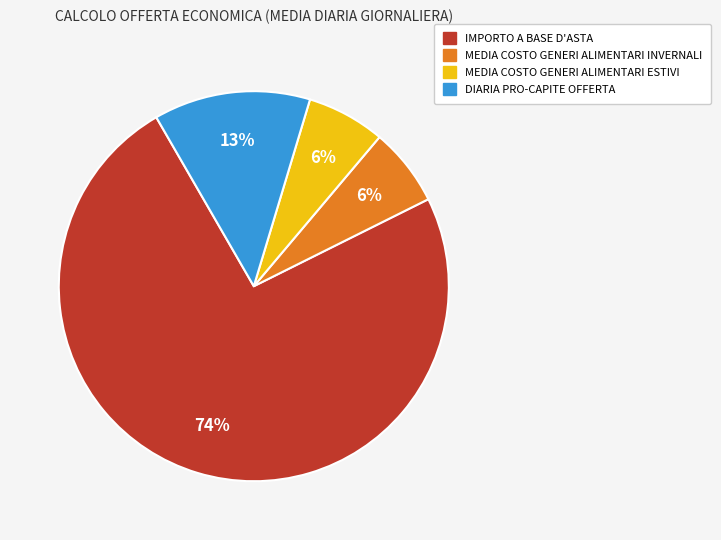

To the nearest percent, what is the combined percentage of MEDIA COSTO GENERI ALIMENTARI ESTIVI and IMPORTO A BASE D'ASTA?

81%